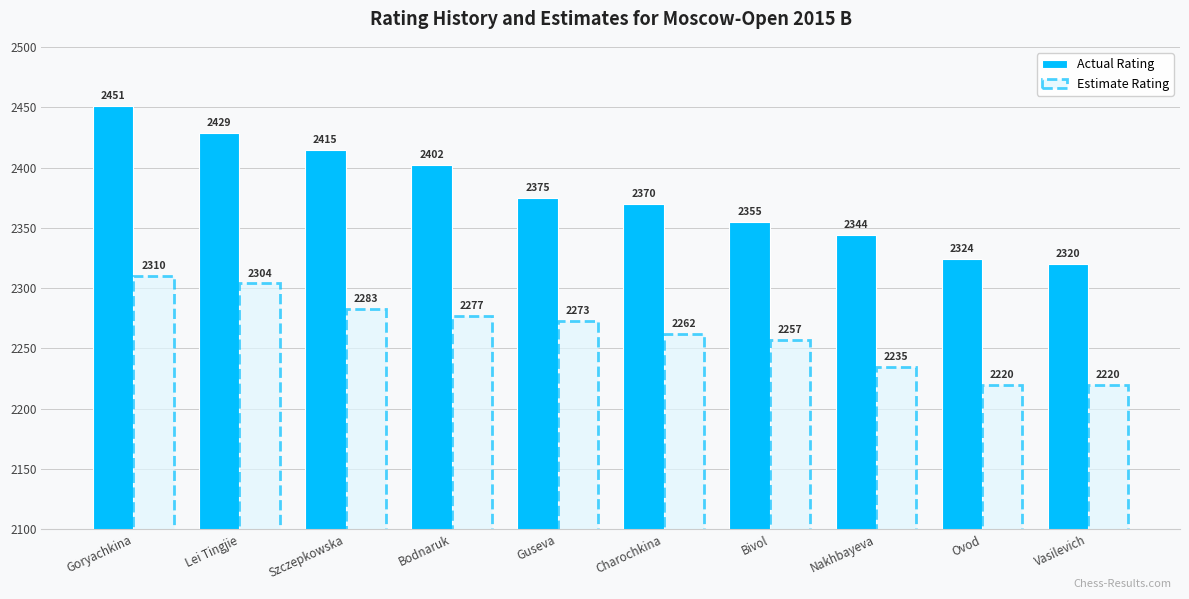

Rank the series by their maximum value, from lowest to highest.

Estimate Rating, Actual Rating